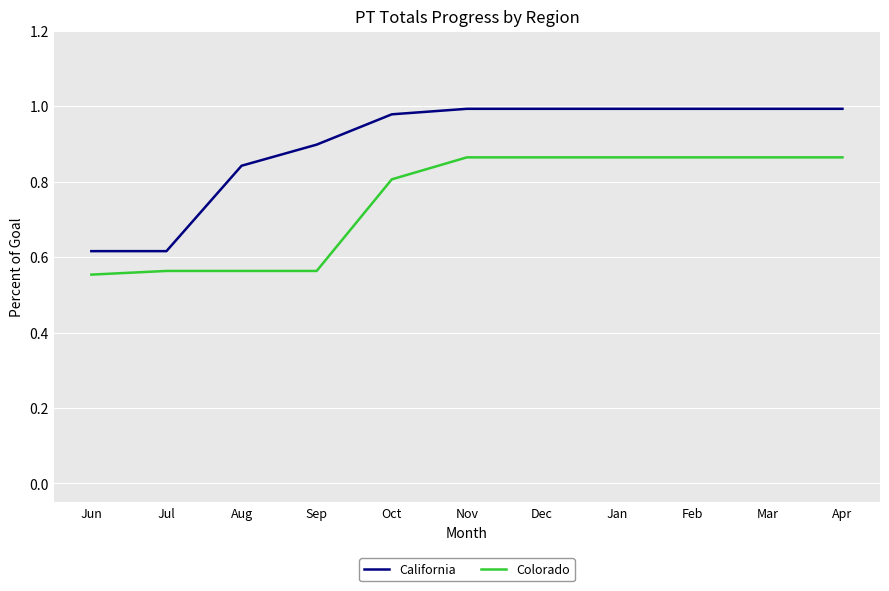

True or false: California has a value of 1.0 at Oct.

True